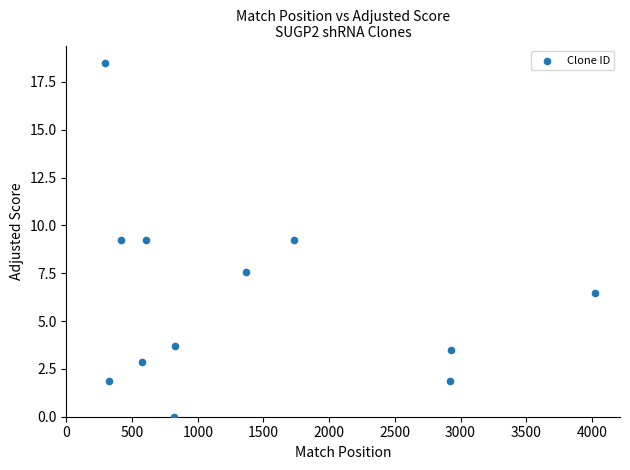

What is the average X value?

1403.0